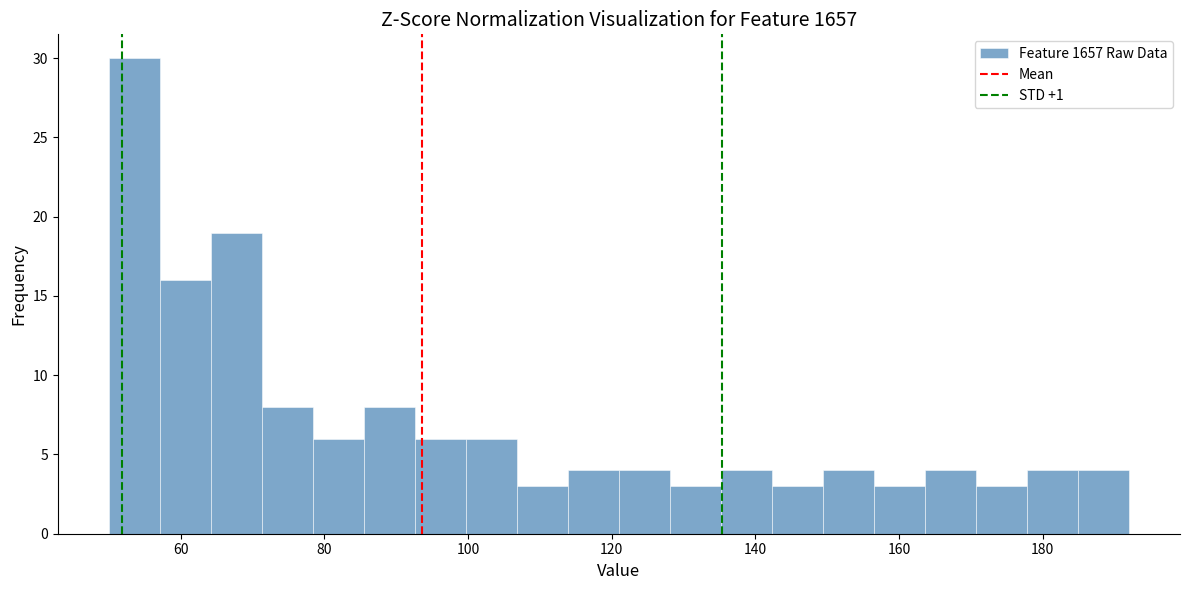

Around what value on the x-axis is the tallest bar? Give the approximate position of its centre, as read against the axis.

54